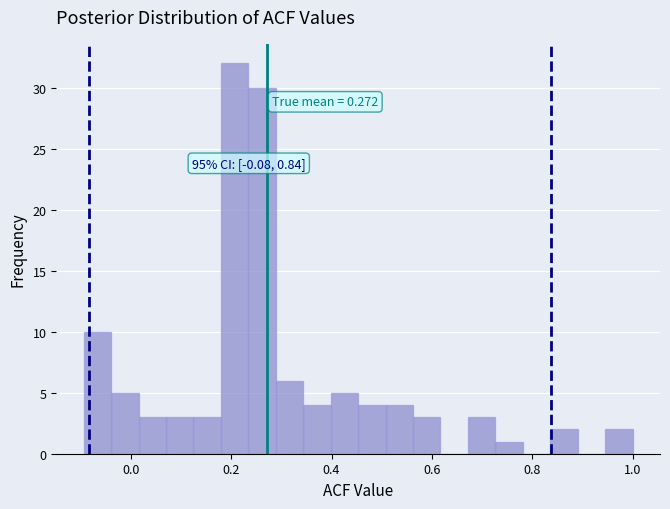

Around what value on the x-axis is the tallest bar? Give the approximate position of its centre, as read against the axis.

0.20